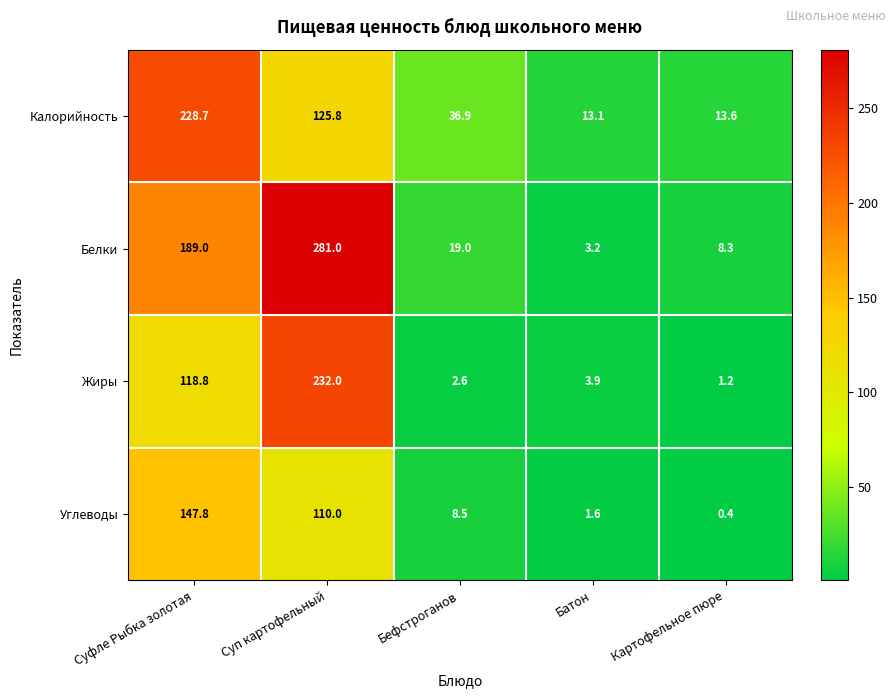

Reading left to right, list all the values displayed in this chart.

Калорийность: Суфле Рыбка золотая=228.7	Суп картофельный=125.8	Бефстроганов=36.9	Батон=13.1	Картофельное пюре=13.6
Белки: Суфле Рыбка золотая=189.0	Суп картофельный=281.0	Бефстроганов=19.0	Батон=3.2	Картофельное пюре=8.3
Жиры: Суфле Рыбка золотая=118.8	Суп картофельный=232.0	Бефстроганов=2.6	Батон=3.9	Картофельное пюре=1.2
Углеводы: Суфле Рыбка золотая=147.8	Суп картофельный=110.0	Бефстроганов=8.5	Батон=1.6	Картофельное пюре=0.4